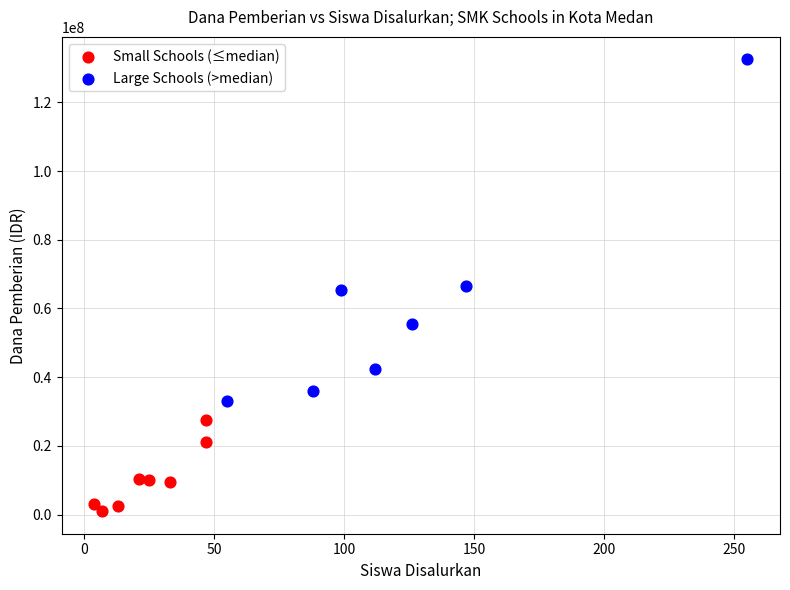

Which series reaches the minimum Y coordinate?

Small Schools (≤median)